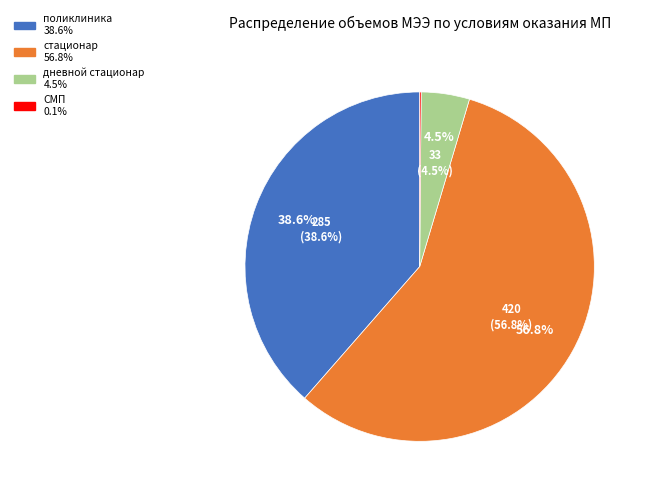

True or false: поликлиника accounts for 91% of the total.

False